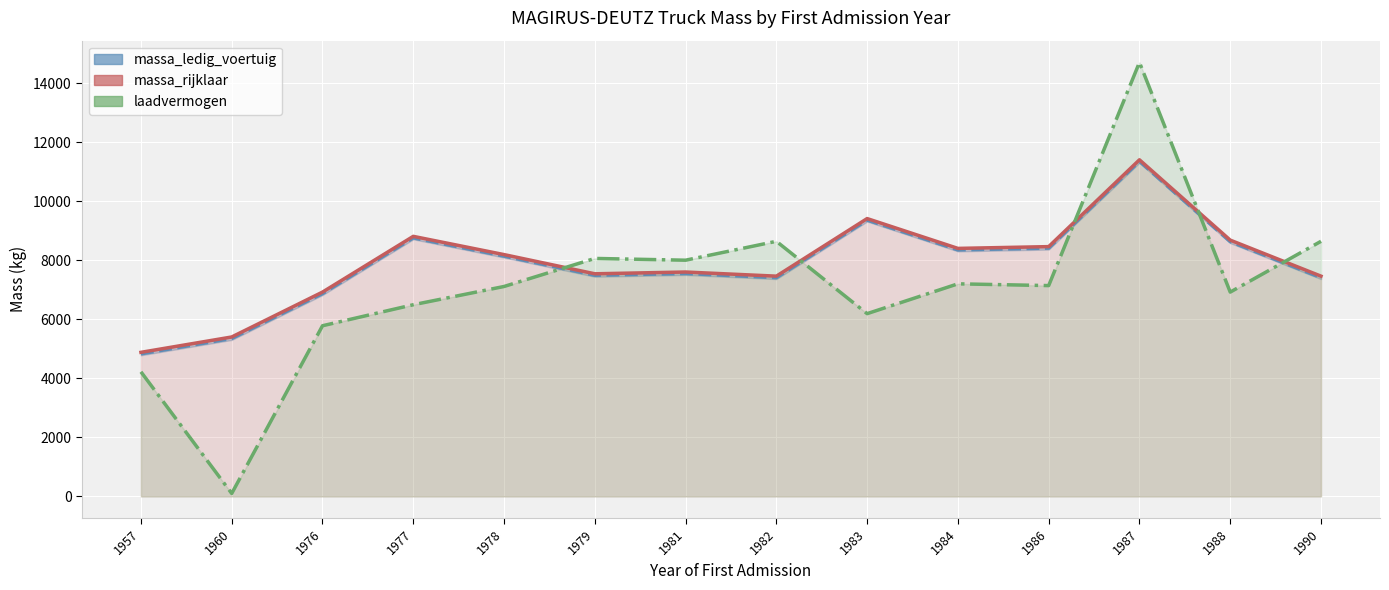

Which series has the largest range (max minus min)?

laadvermogen